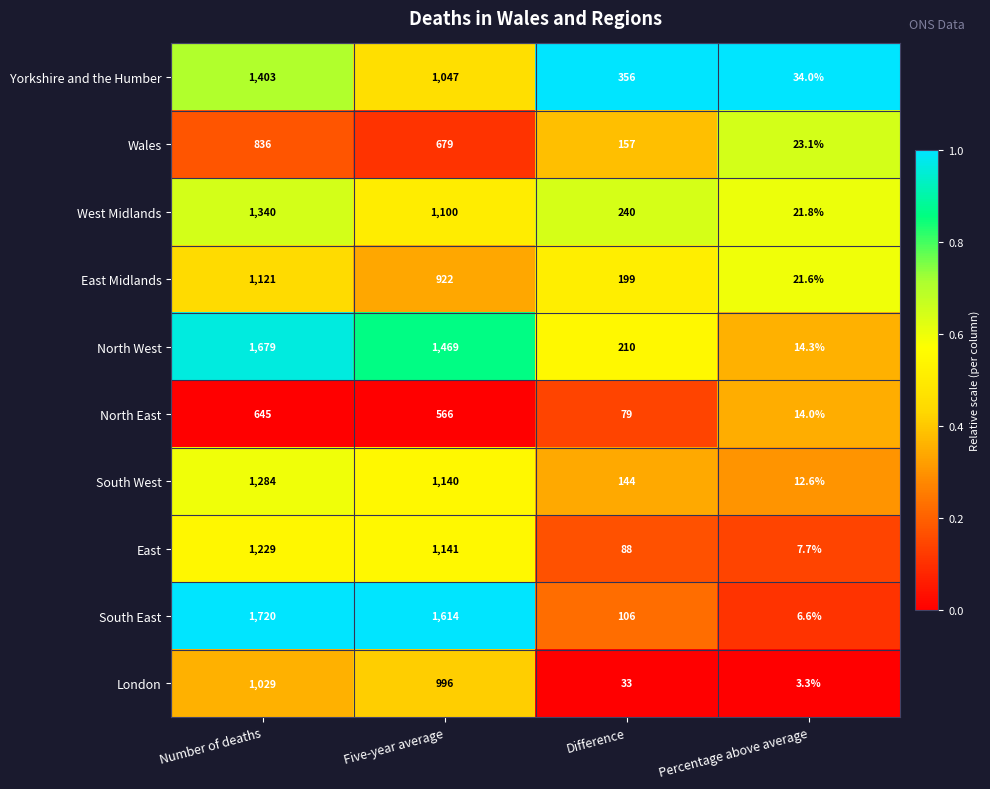

Where is South East nearest to the value 863?

Five-year average